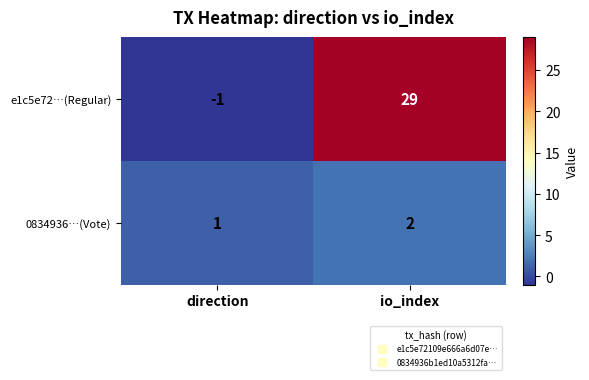

At which label is 0834936…(Vote) closest to 1?

direction